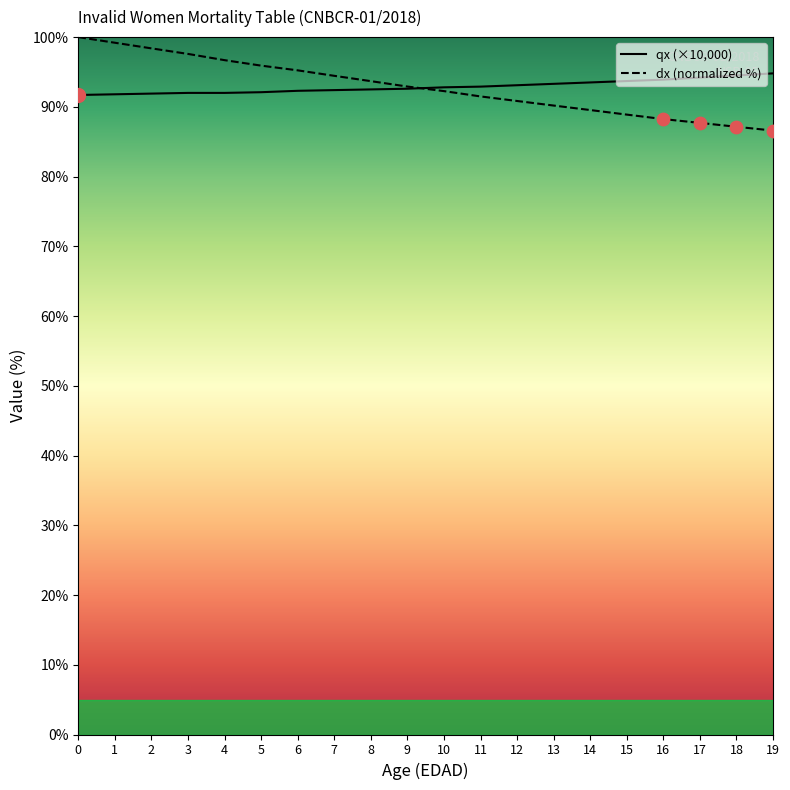

What is the spread (max minus min) of values at 14?

4.0